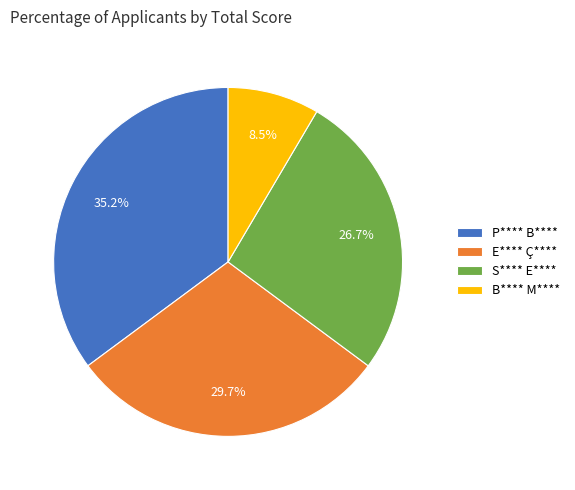

Count the number of slices in the pie.

4